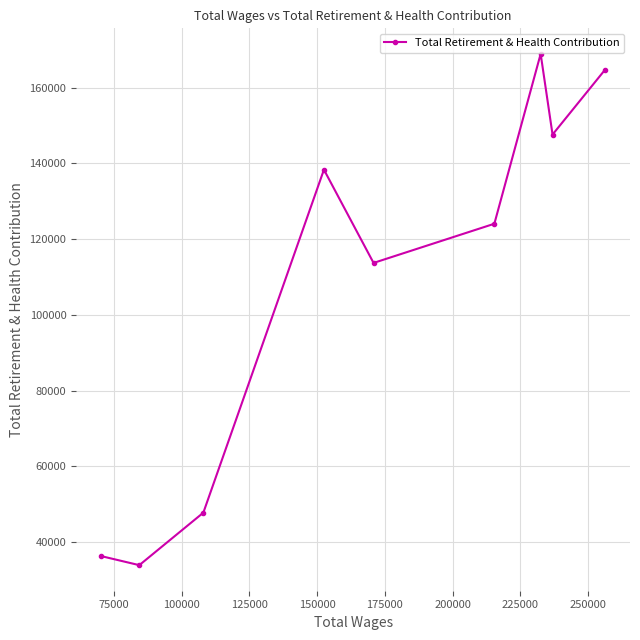

What is the value of the 4th point from the left?

138330